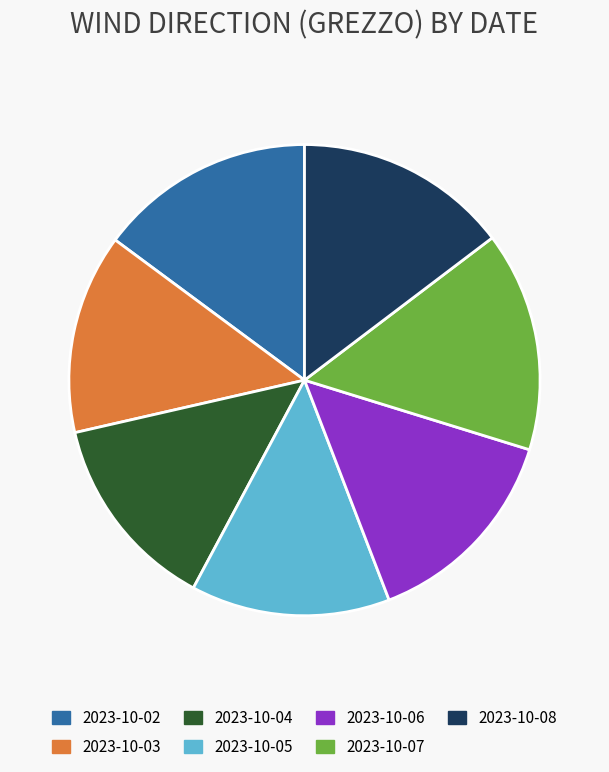

Is the sum of 2023-10-03 and 2023-10-05 greater than half?

No